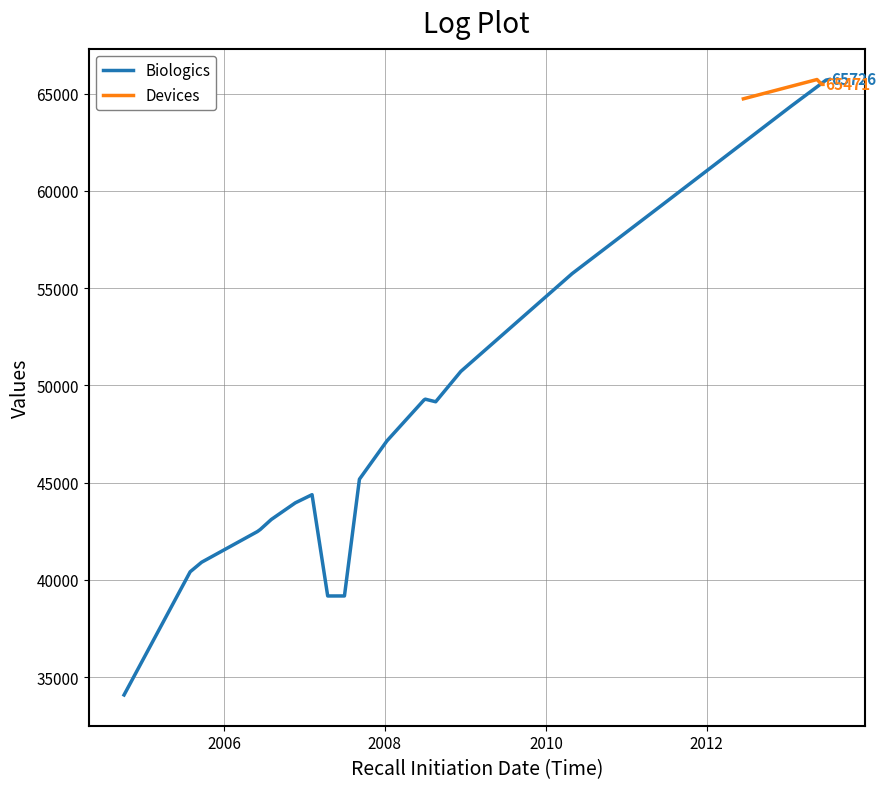

Is this an area chart (filled region under the line)?

No